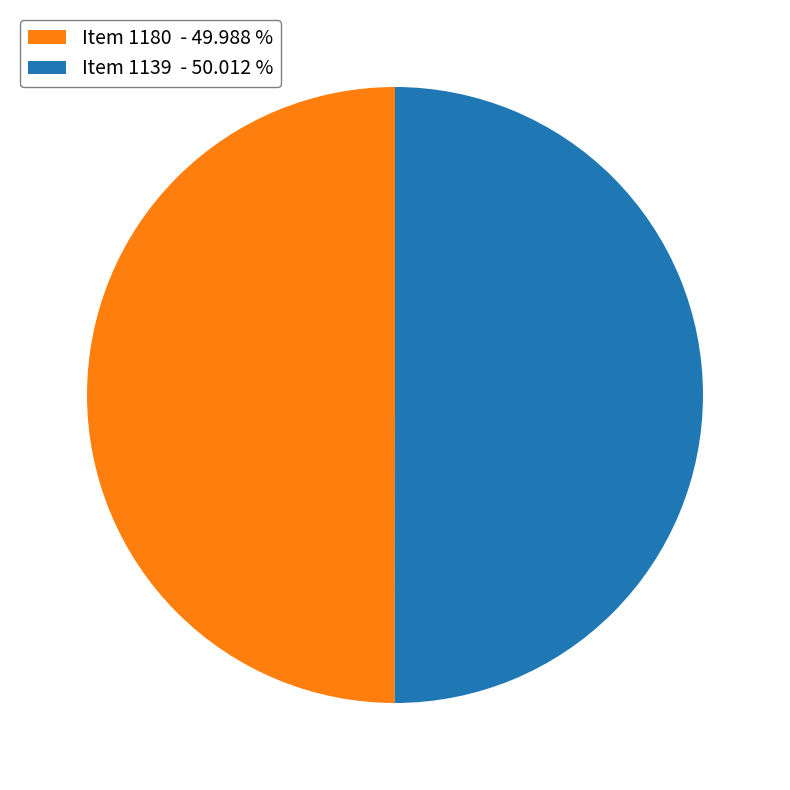

Count the number of slices in the pie.

2